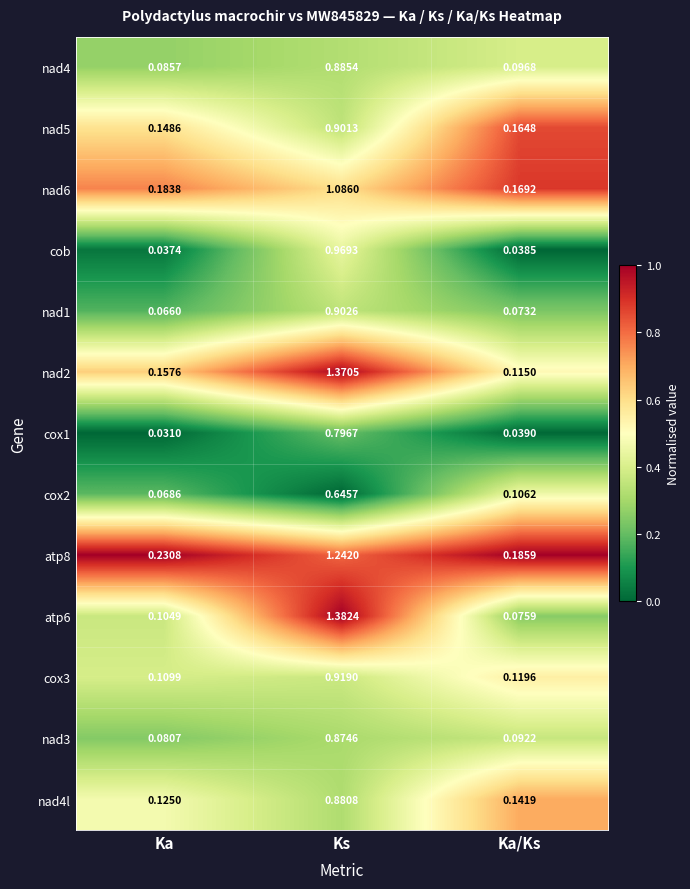

Which series has the largest total across all categories?

atp8